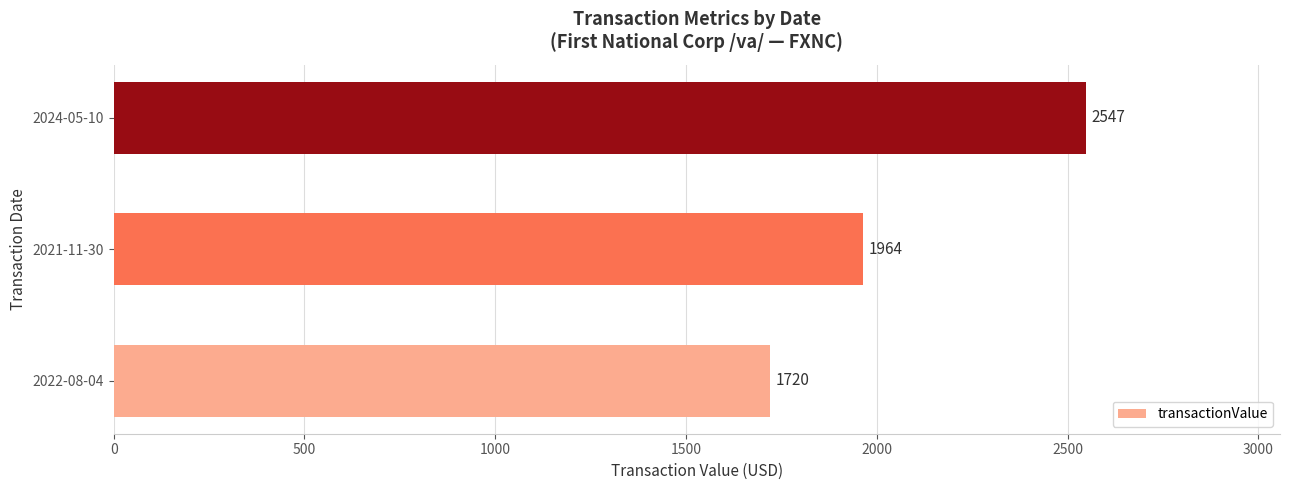

Count the values in the range 1720 to 2547.

3